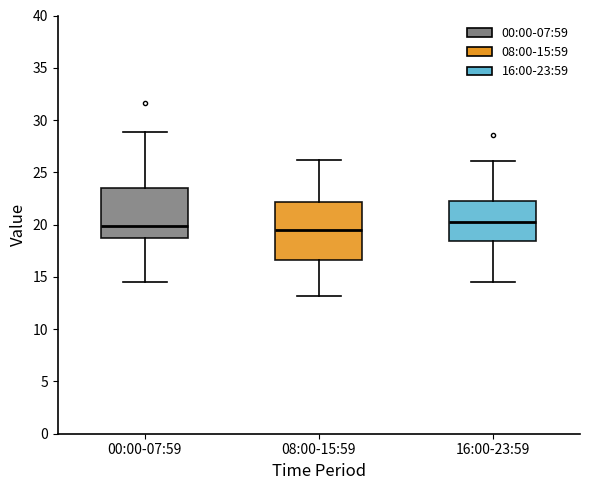

Comparing the boxes themselves (not the whiskers), which one is the tallest?

08:00-15:59